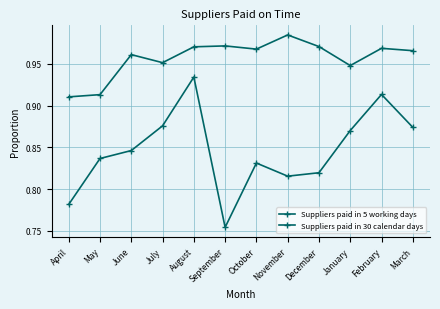

What is the difference between the maximum and second lowest values in the Suppliers paid in 30 calendar days series?

0.1